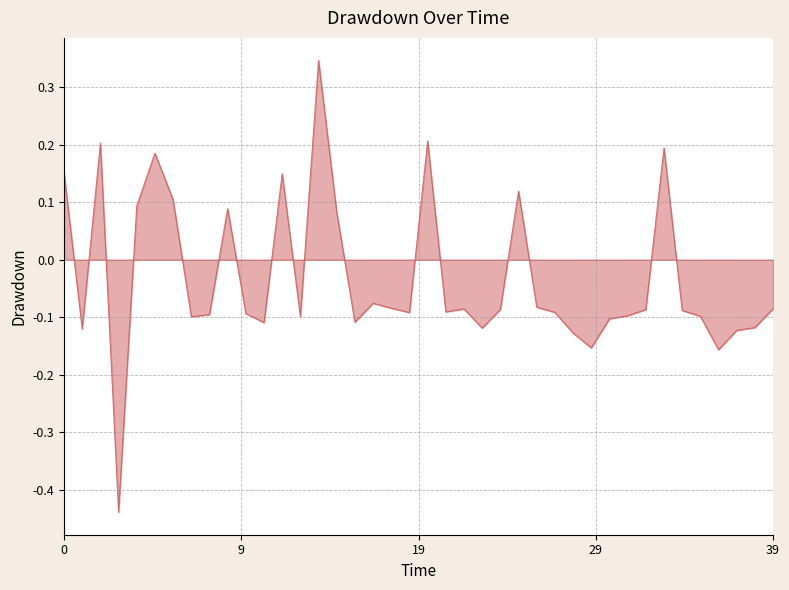

How many lines are shown in the chart?

1